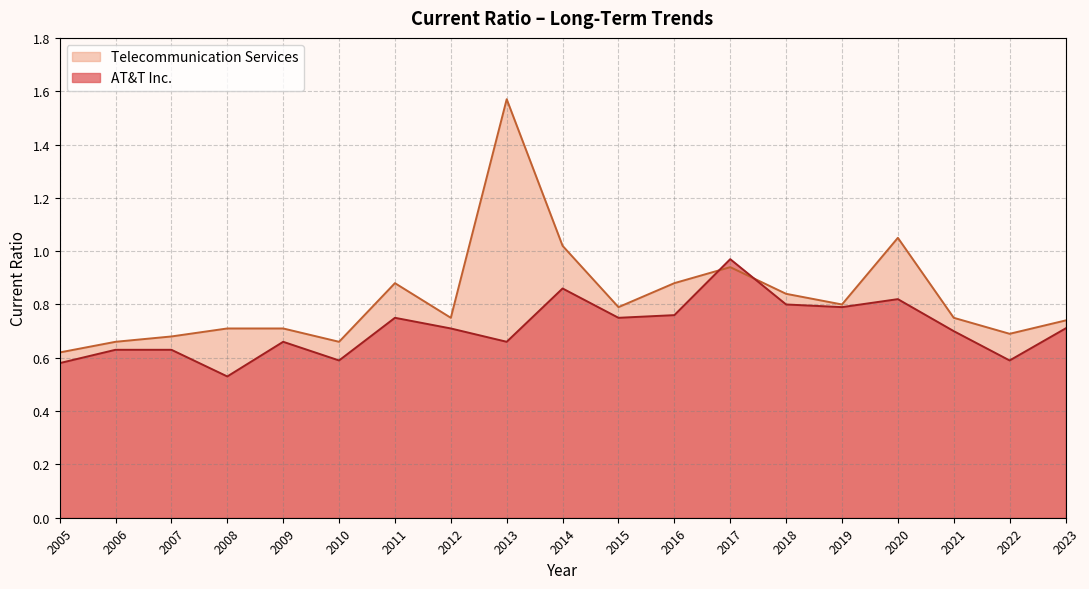

Which series has the widest spread of values?

Telecommunication Services